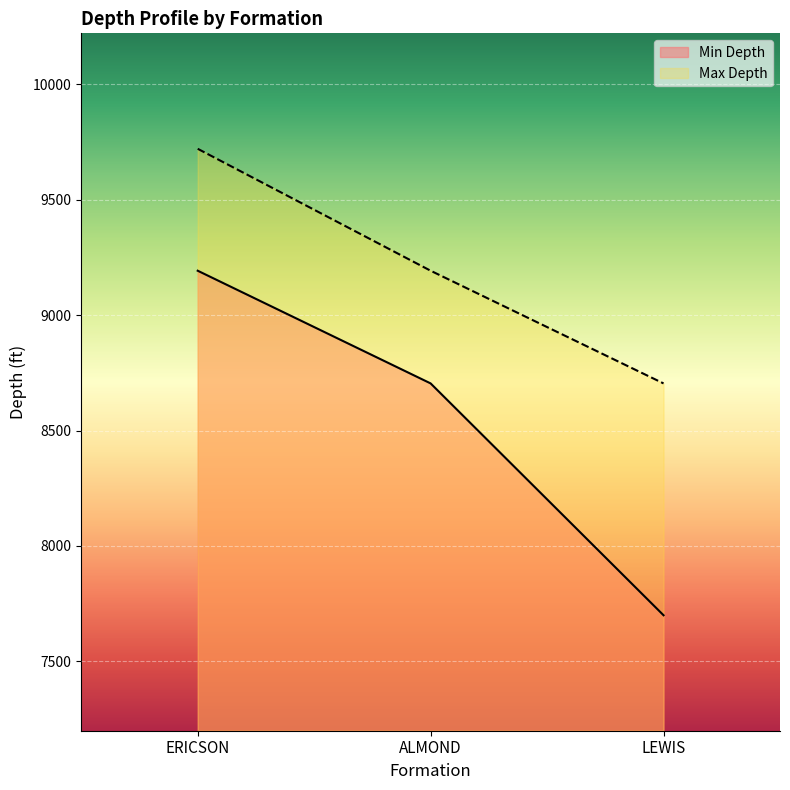

Which has a higher value, LEWIS or ALMOND?

ALMOND